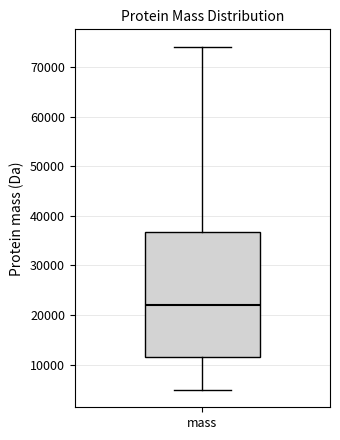

Transcribe this box plot: give where the median line is, the range the box spans, and where the two whiskers end, as read against the y-axis. The values are not printed on the chart, so give them approximately, as read against the axis.

median 22000, box 12000 to 37000, whiskers 5000 to 74000